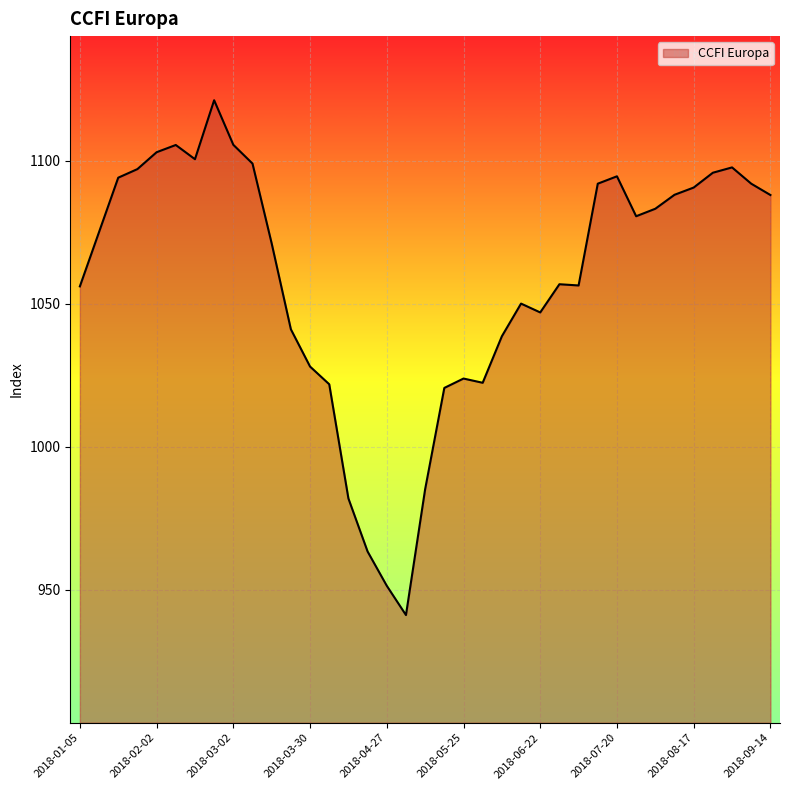

What is the greatest value displayed?

1121.1